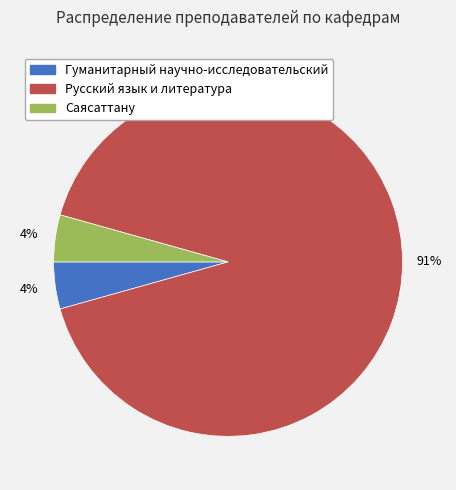

The Русский язык и литература slice represents 91% of the pie. True or false?

True